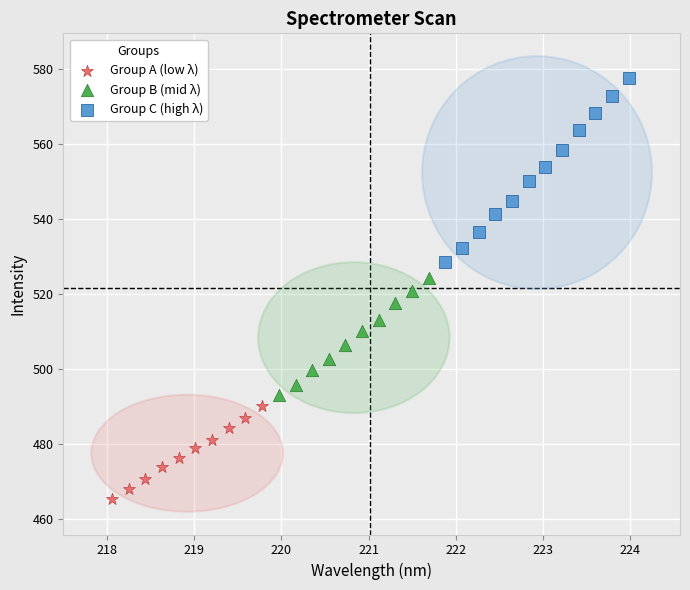

What are all the series names shown in the legend?

Group A (low λ), Group B (mid λ), Group C (high λ)